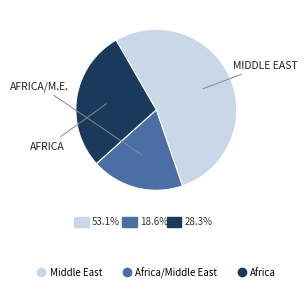

Is there any slice that represents more than half of the pie?

Yes